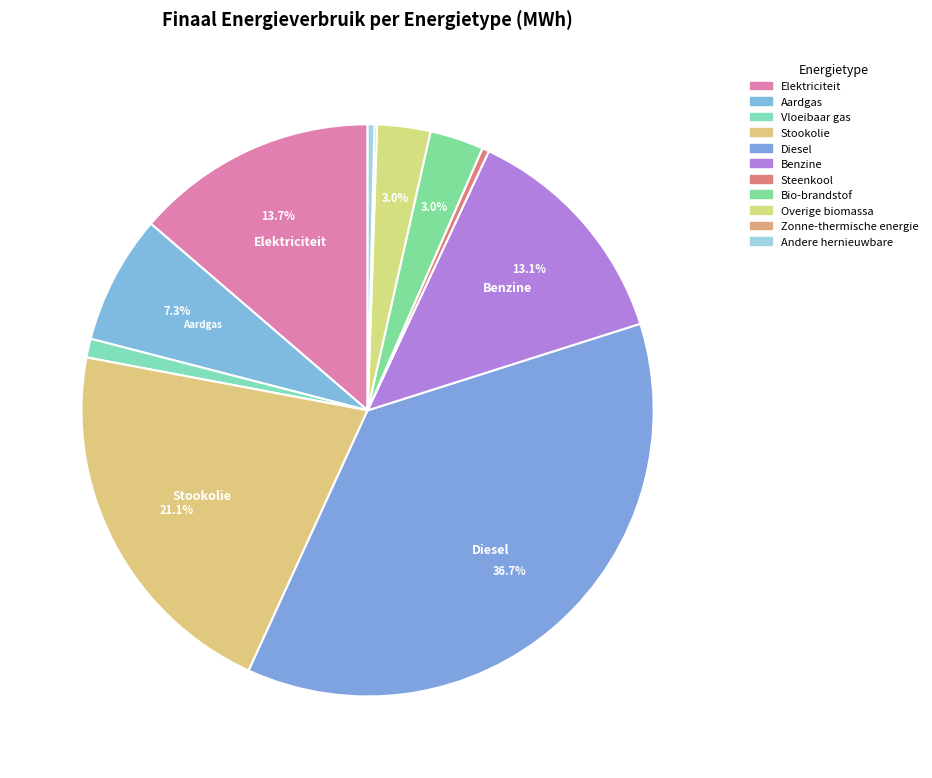

What percentage is NOT represented by Steenkool?

99.6%